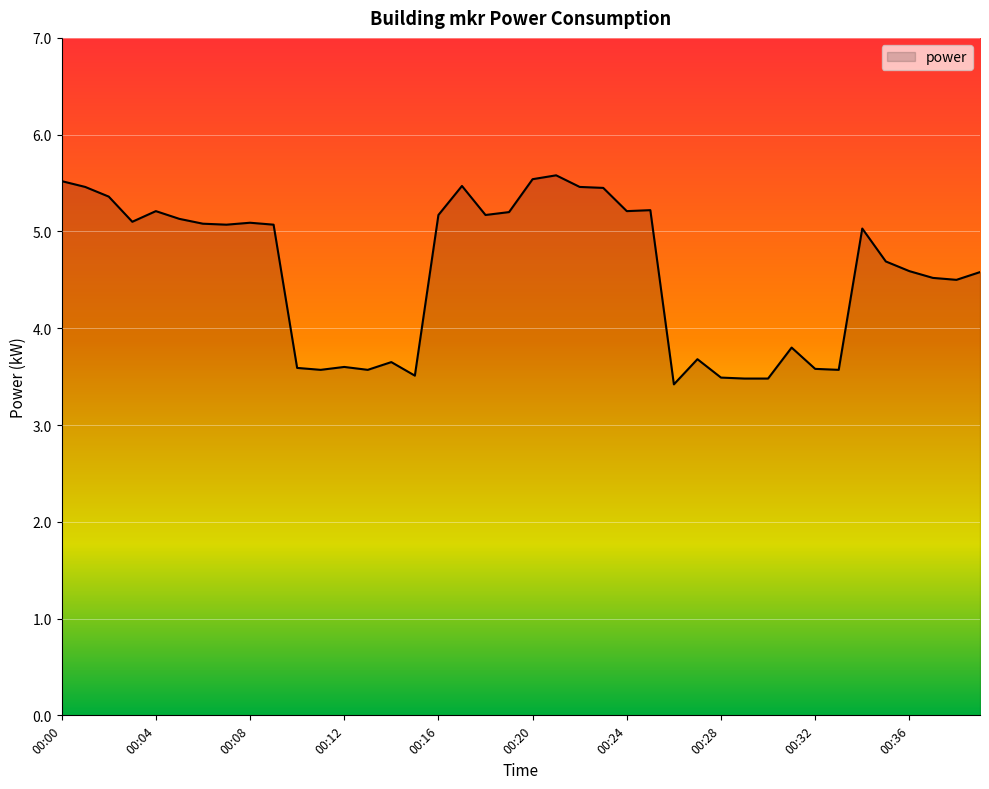

What is the smallest value displayed?

3.4